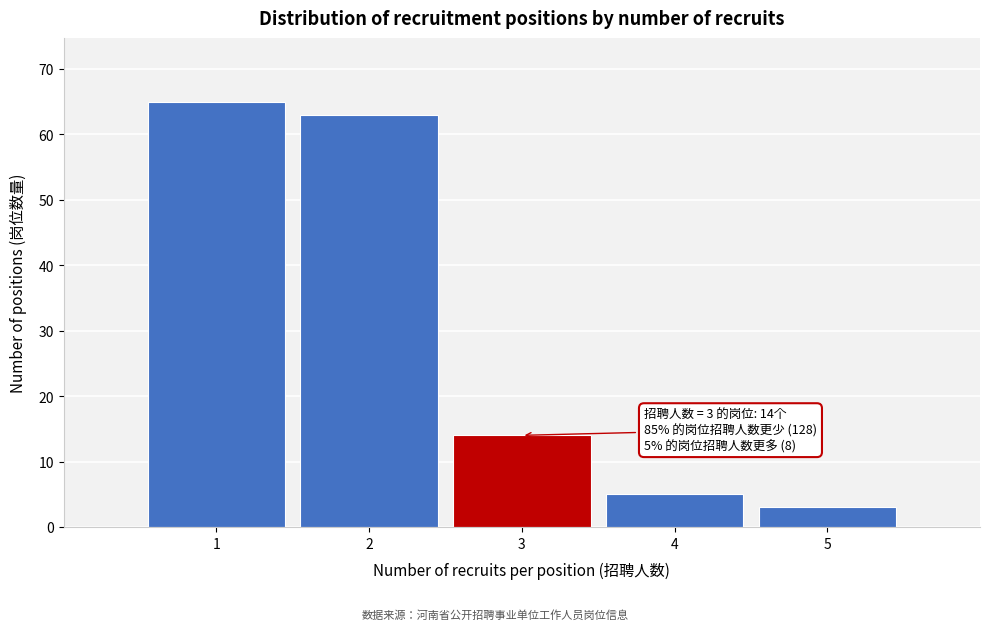

Reading right to left, transcribe all the data shown in this chart.

5=3	4=5	3=14	2=63	1=65